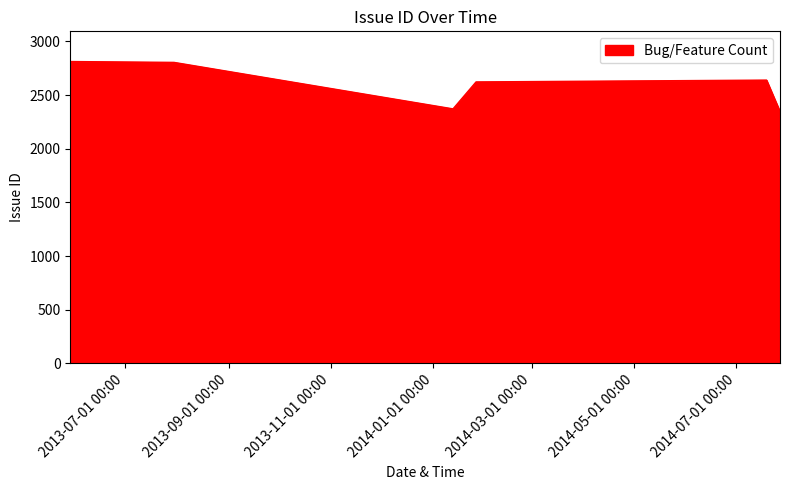

What is the difference between the maximum and minimum values?

467